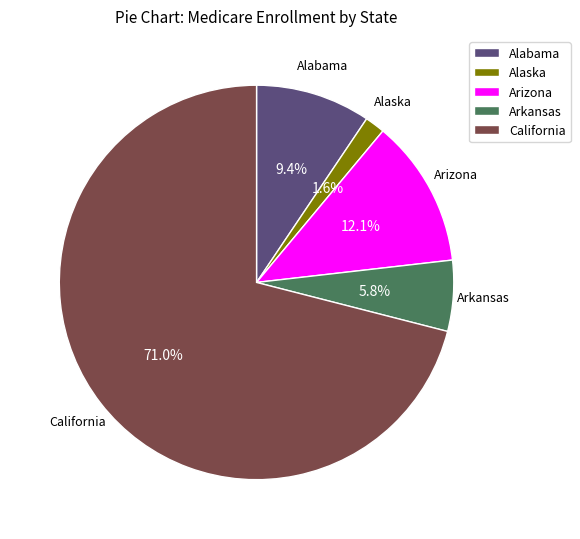

Is there any slice that represents more than half of the pie?

Yes